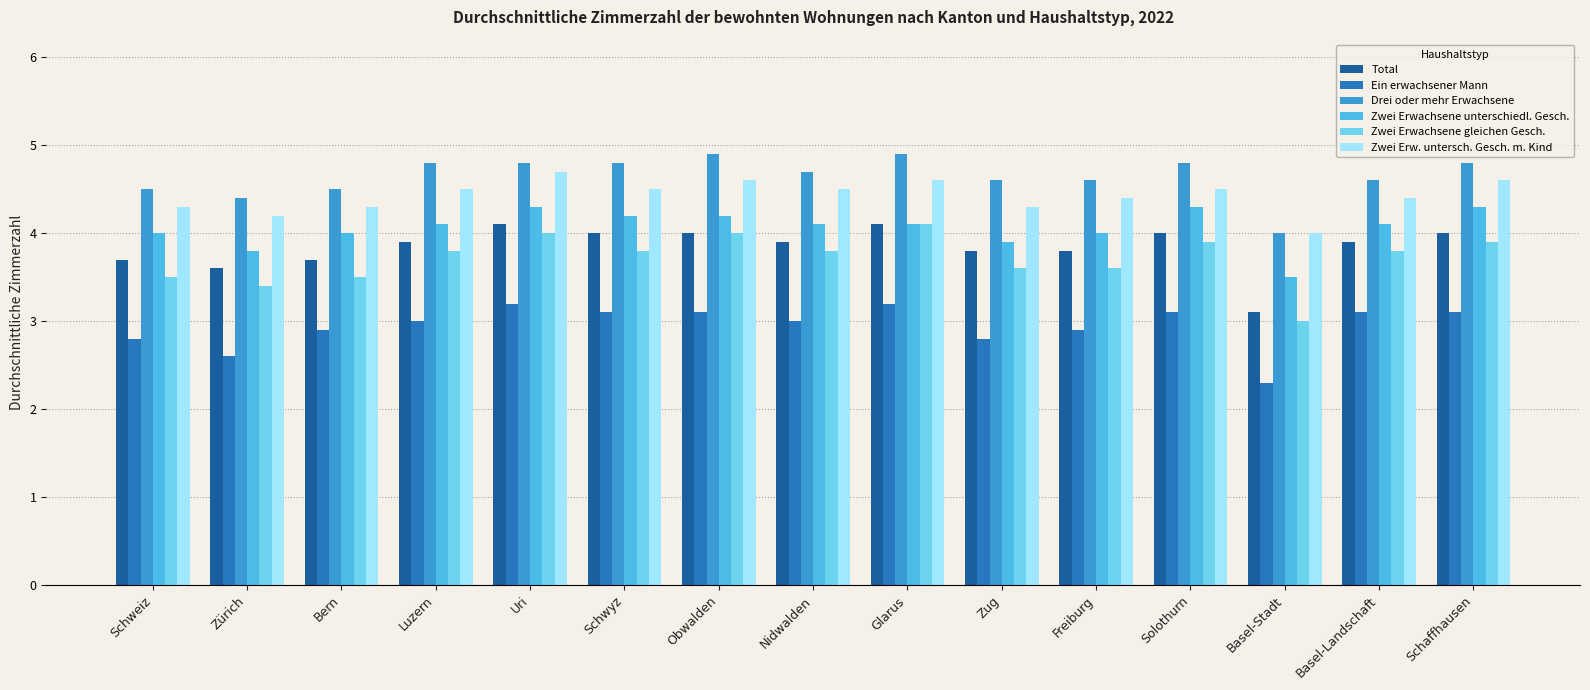

What is the average value of the Zwei Erwachsene gleichen Gesch. series?

3.7